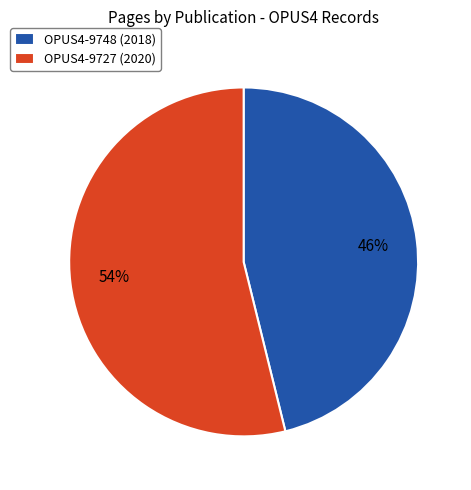

How many slices are in this pie chart?

2